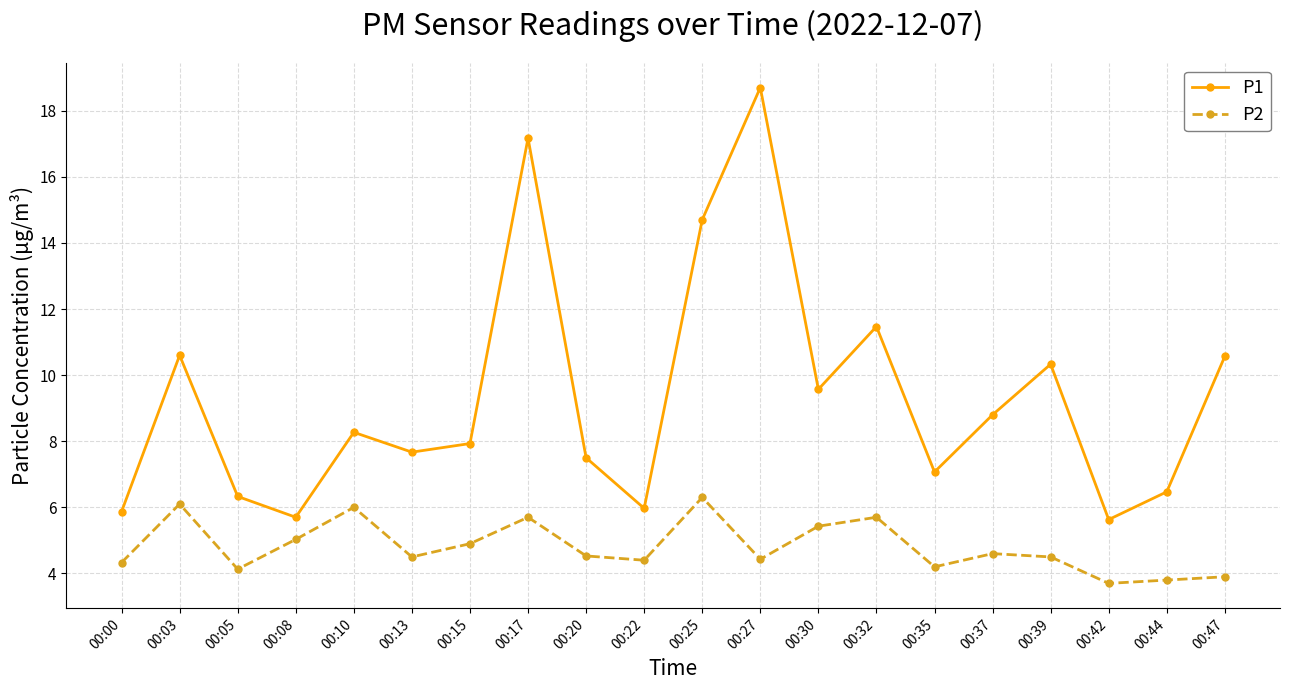

The P2 series shows 3.8 at 00:32. True or false?

False